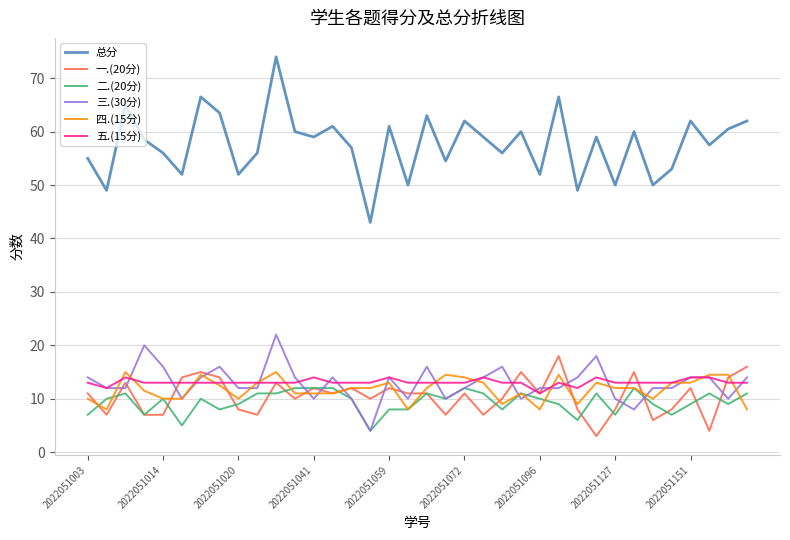

Which series has the widest spread of values?

总分